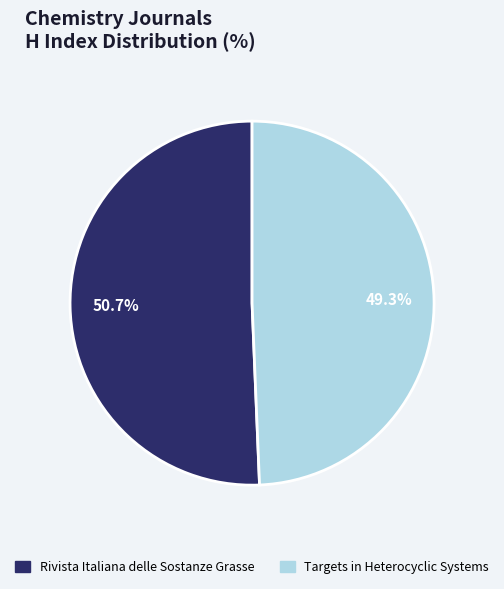

What is the ratio of the value at Targets in Heterocyclic Systems to the value at Rivista Italiana delle Sostanze Grasse?

1.0